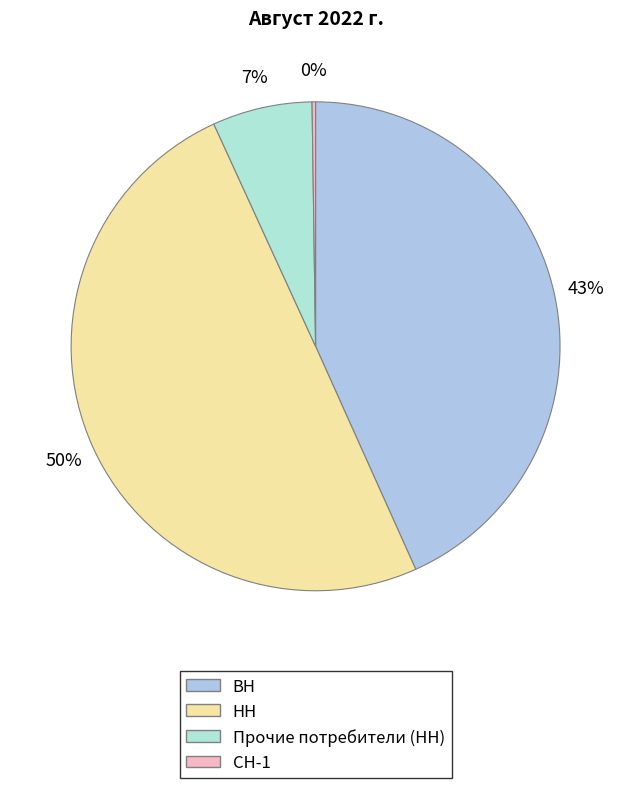

To the nearest percent, what is the difference between the largest and smallest slice percentages?

50%